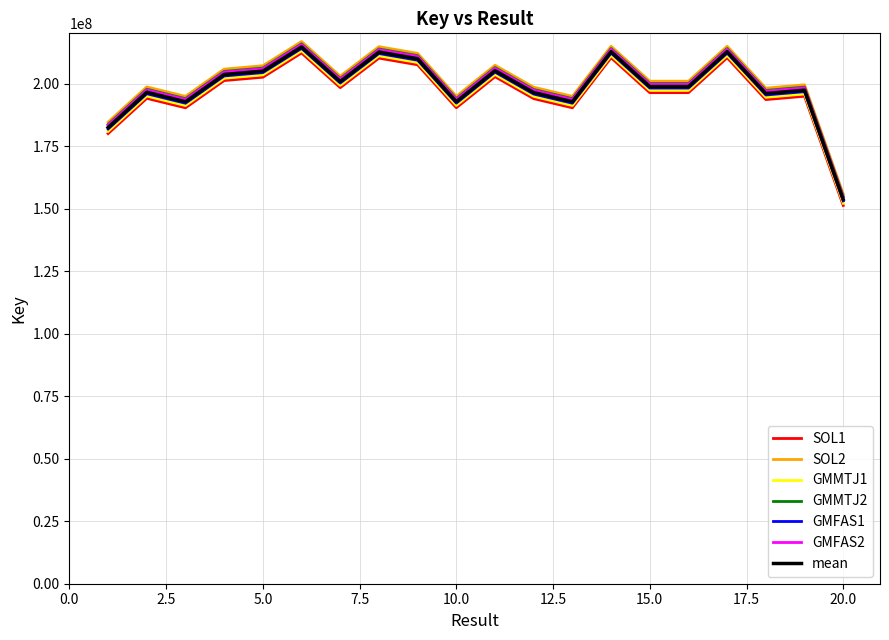

True or false: GMMTJ2 and GMMTJ1 cross at least once.

False